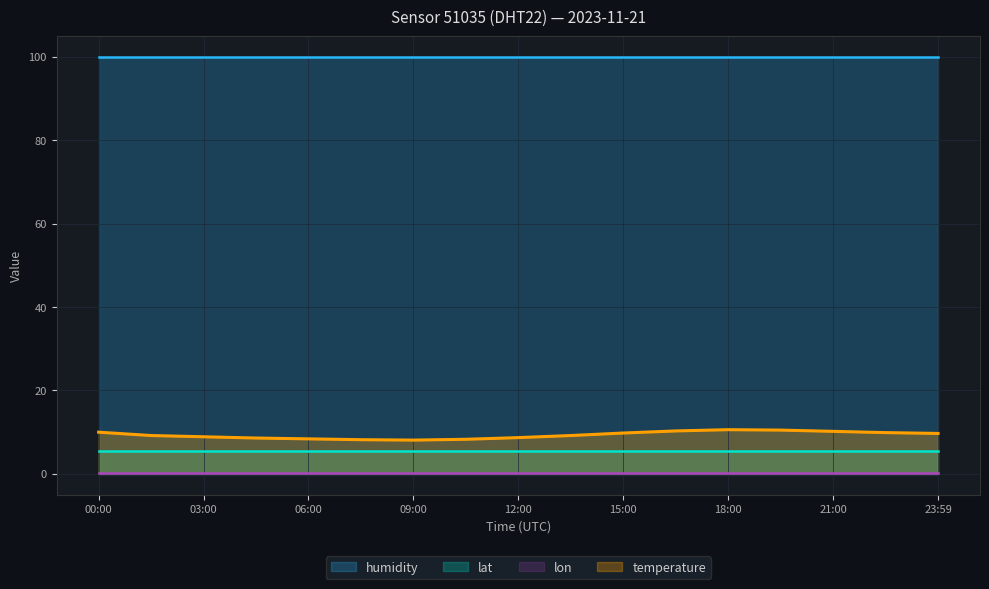

At which category is the sum across all series the highest?

18:00